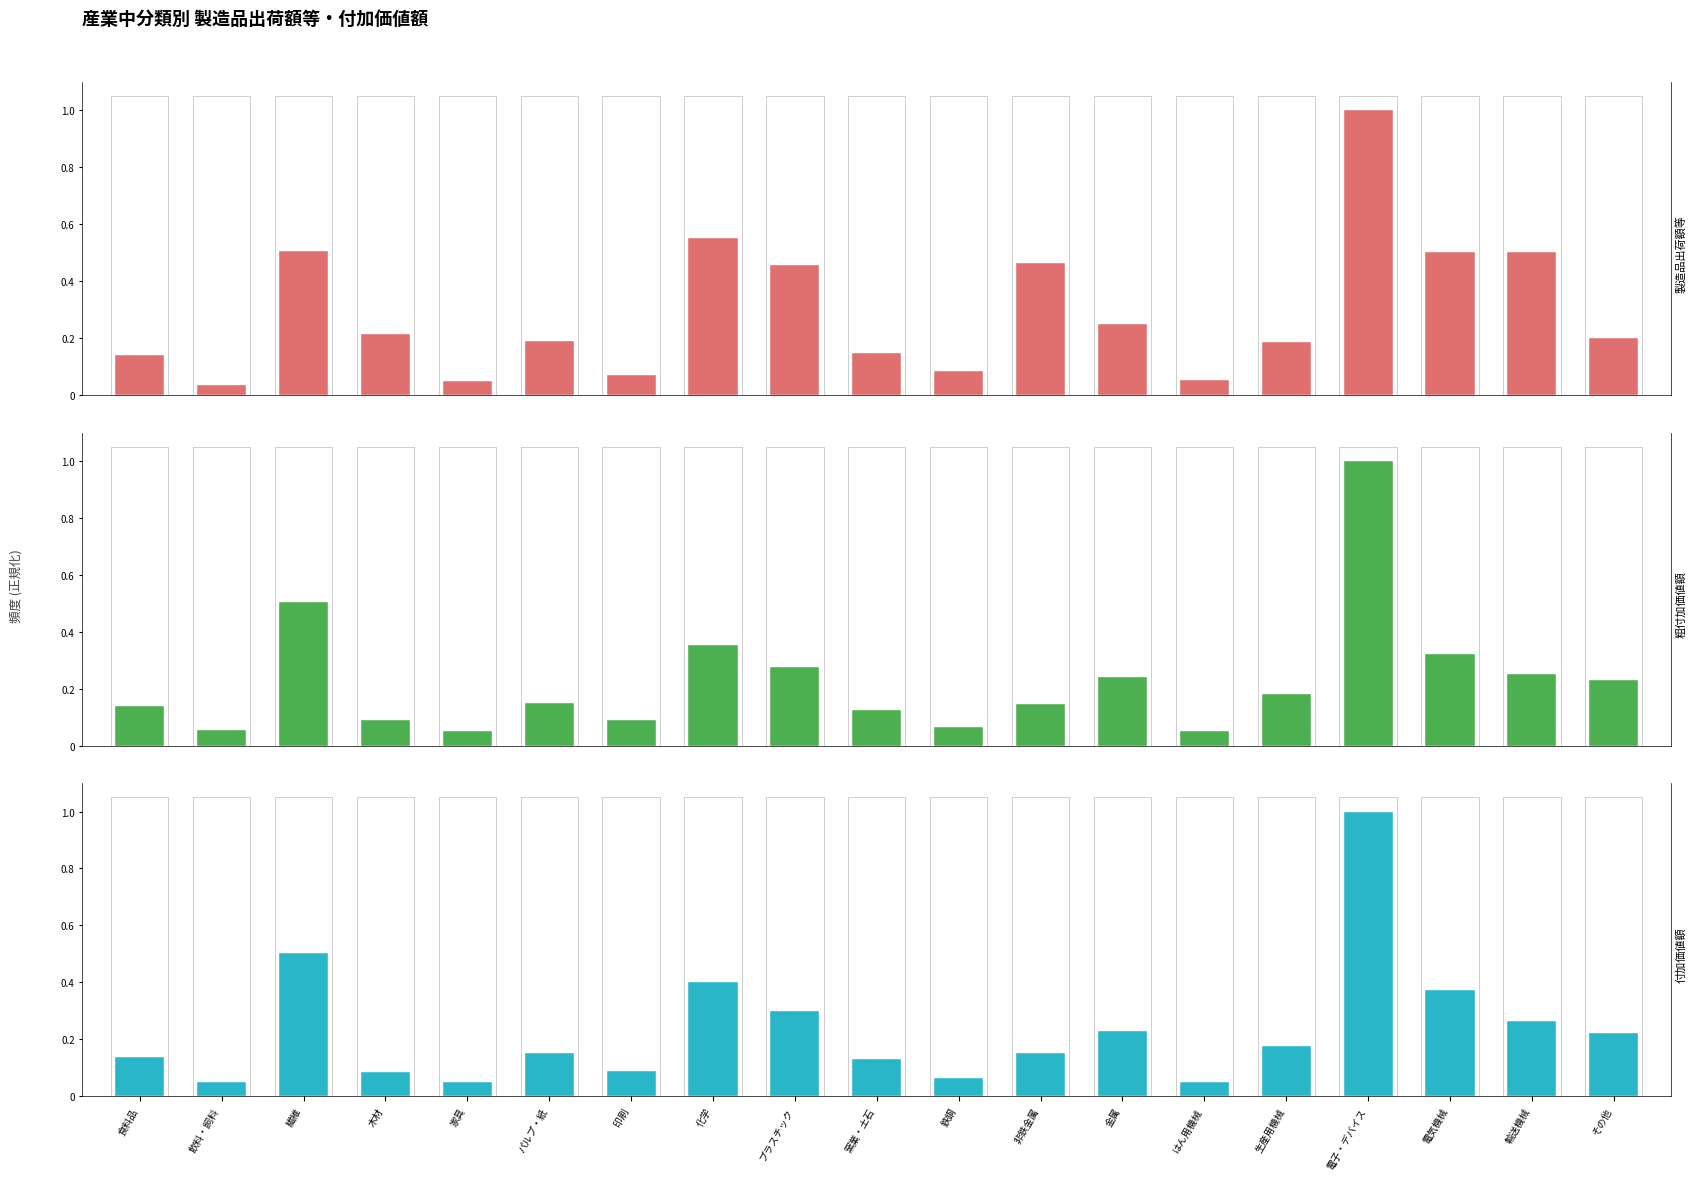

Which series has the largest total across all categories?

製造品出荷額等